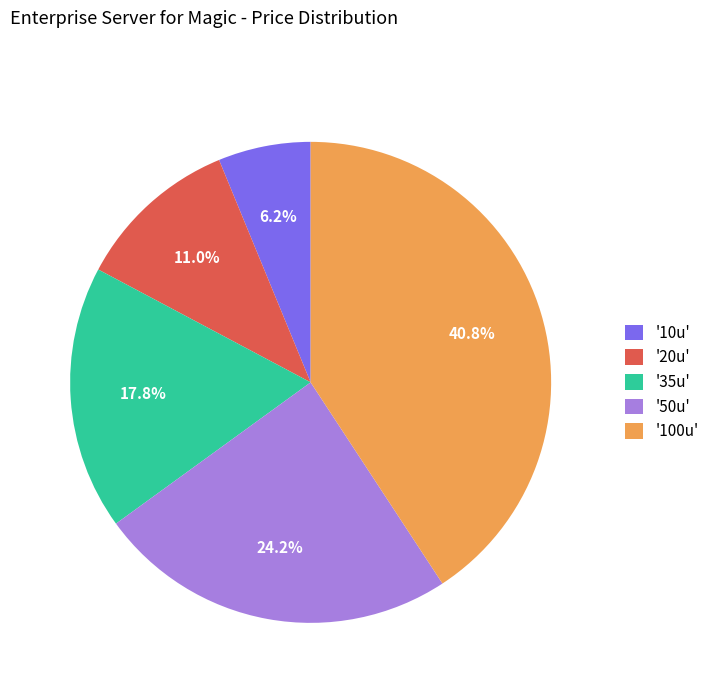

Combined, do '10u' and '20u' account for over 50%?

No